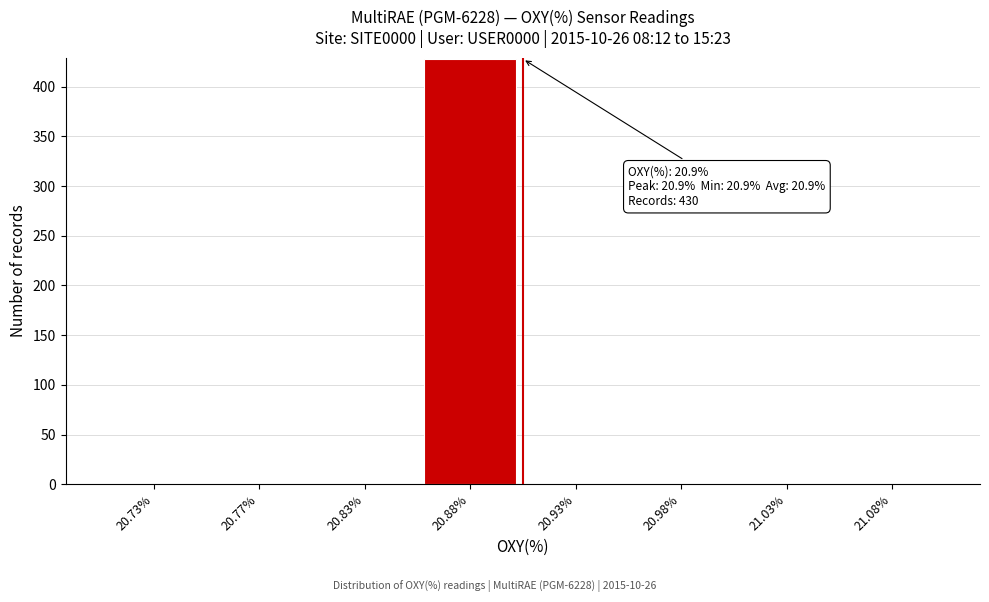

Reading left to right, transcribe all the data shown in this chart.

20.73%=0	20.77%=0	20.83%=0	20.88%=428	20.93%=0	20.98%=0	21.03%=0	21.08%=0